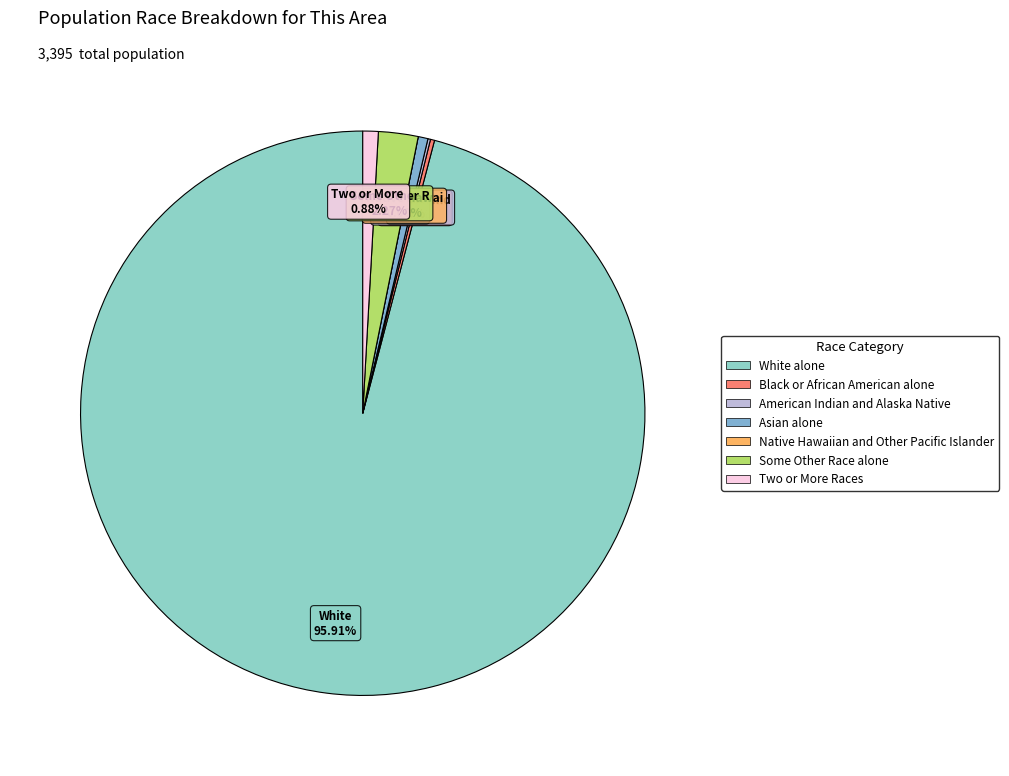

Does White alone account for over 50% of the chart?

Yes